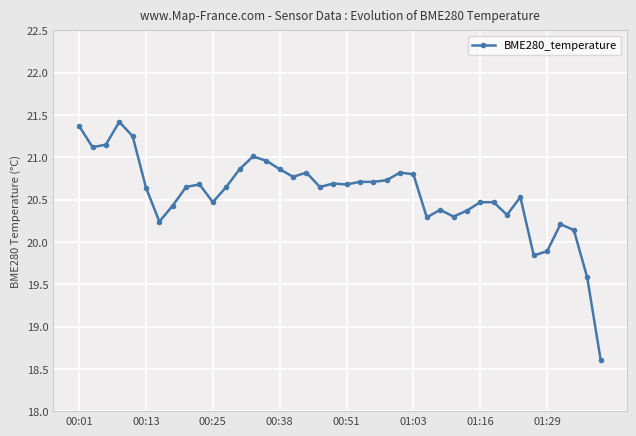

What is the minimum value shown in the chart?

18.6